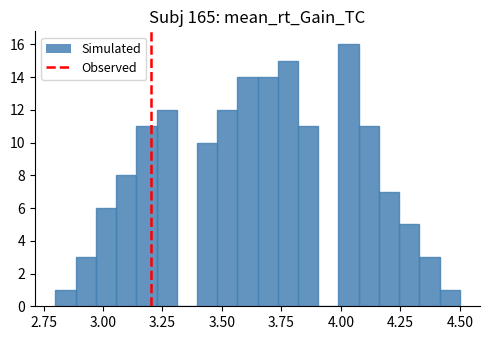

Around what value on the x-axis is the tallest bar? Give the approximate position of its centre, as read against the axis.

4.05